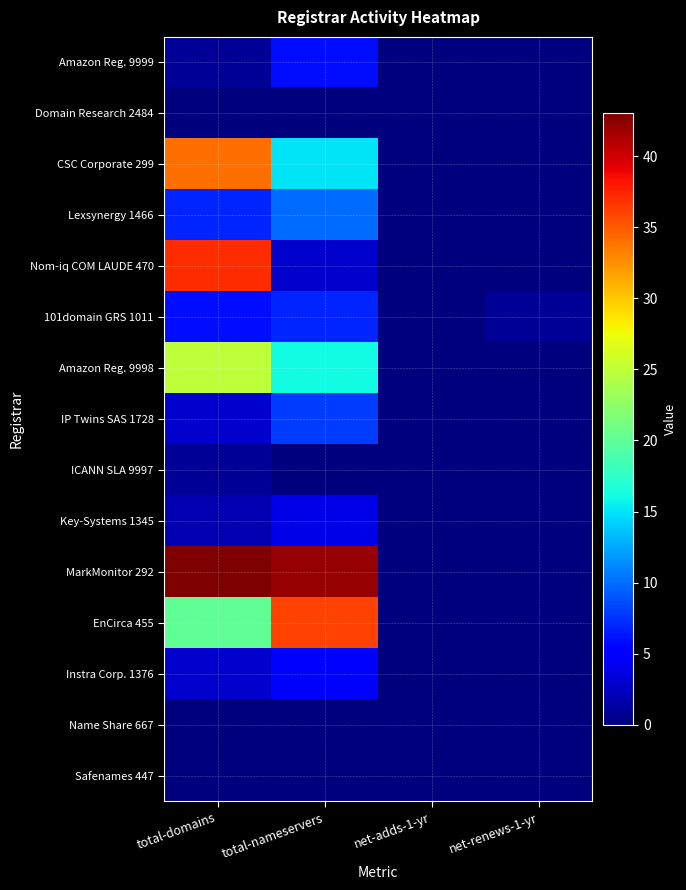

At which category is the sum across all series the highest?

total-domains